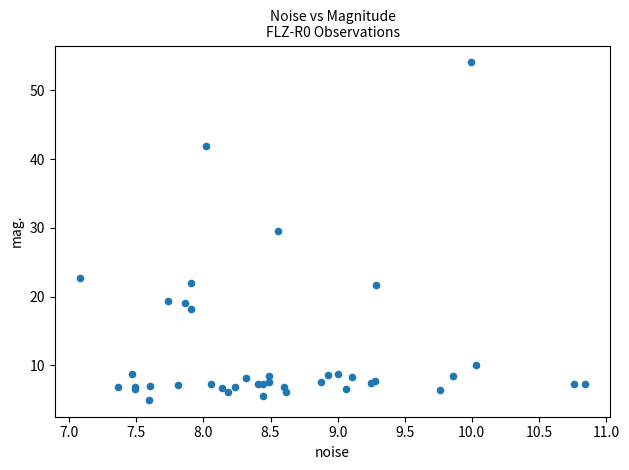

What Y value in the scatter plot is closest to 29?

29.6